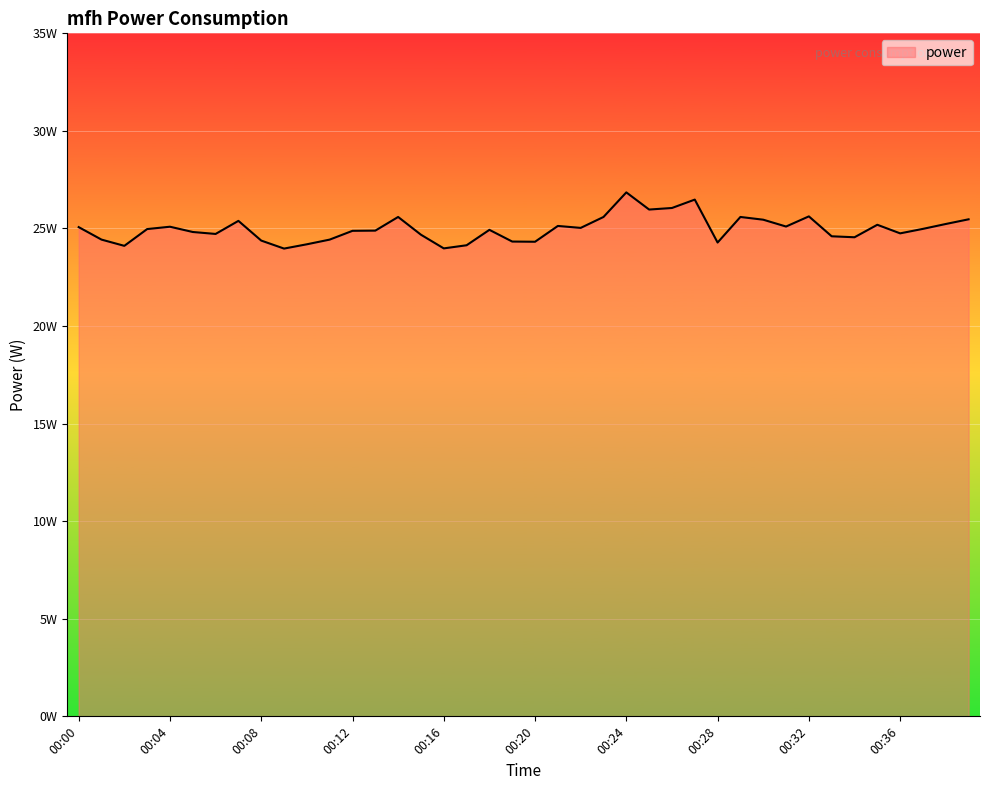

Does the chart display data point markers on the line(s)?

No